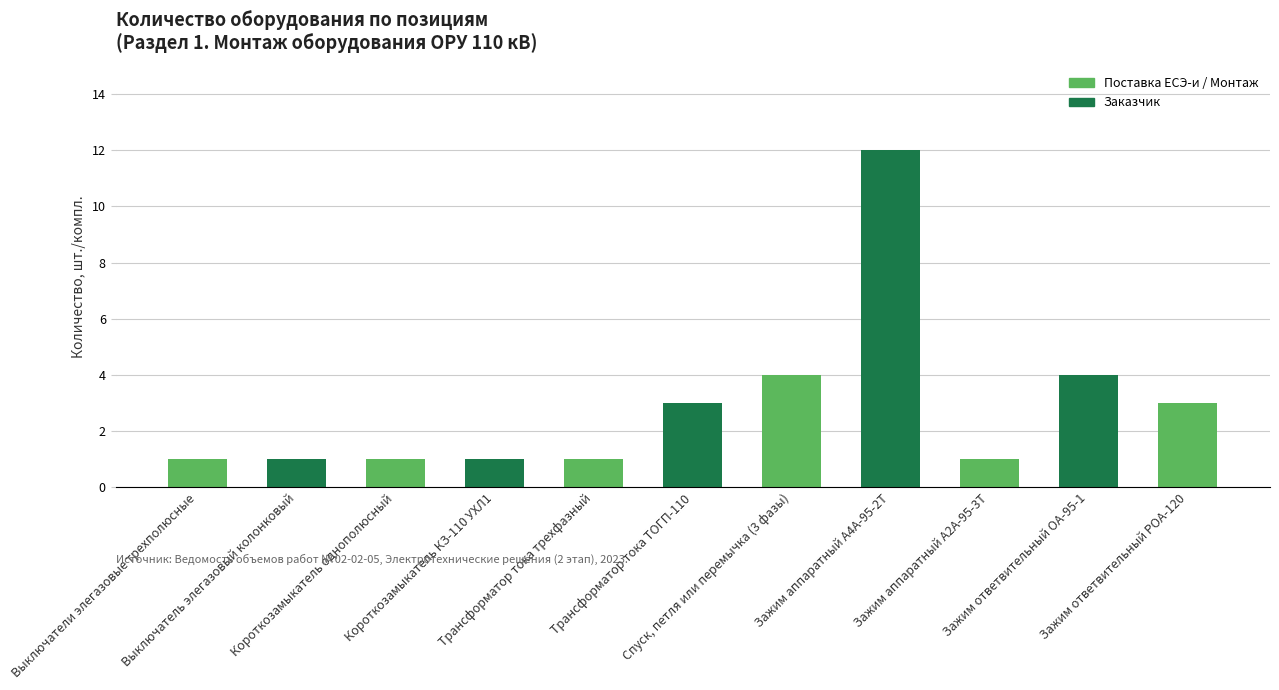

What is the label of the 1st bar from the right?

Зажим ответвительный РОА-120